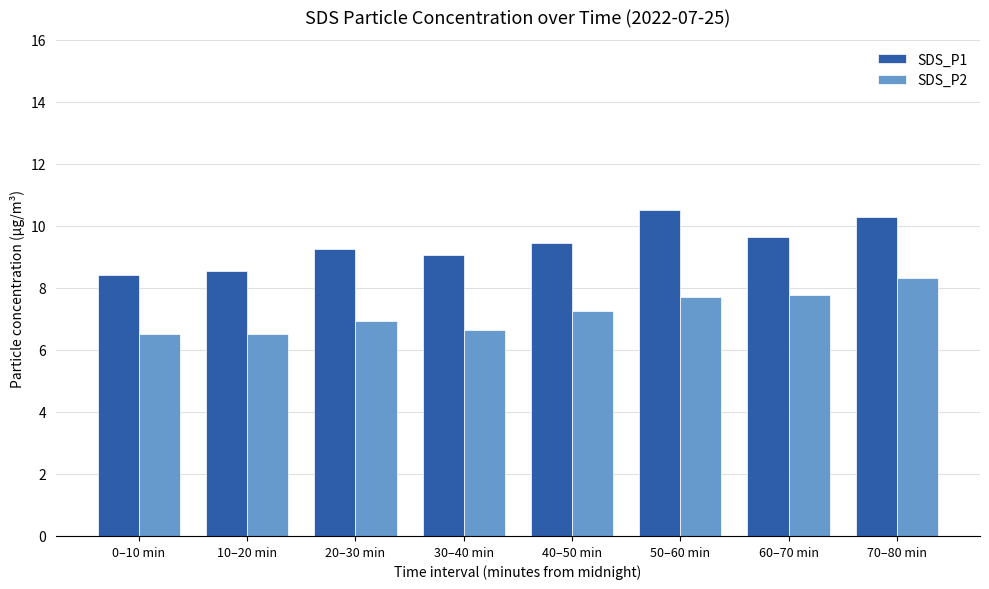

Rank the series at 50–60 min from highest to lowest value.

SDS_P1, SDS_P2